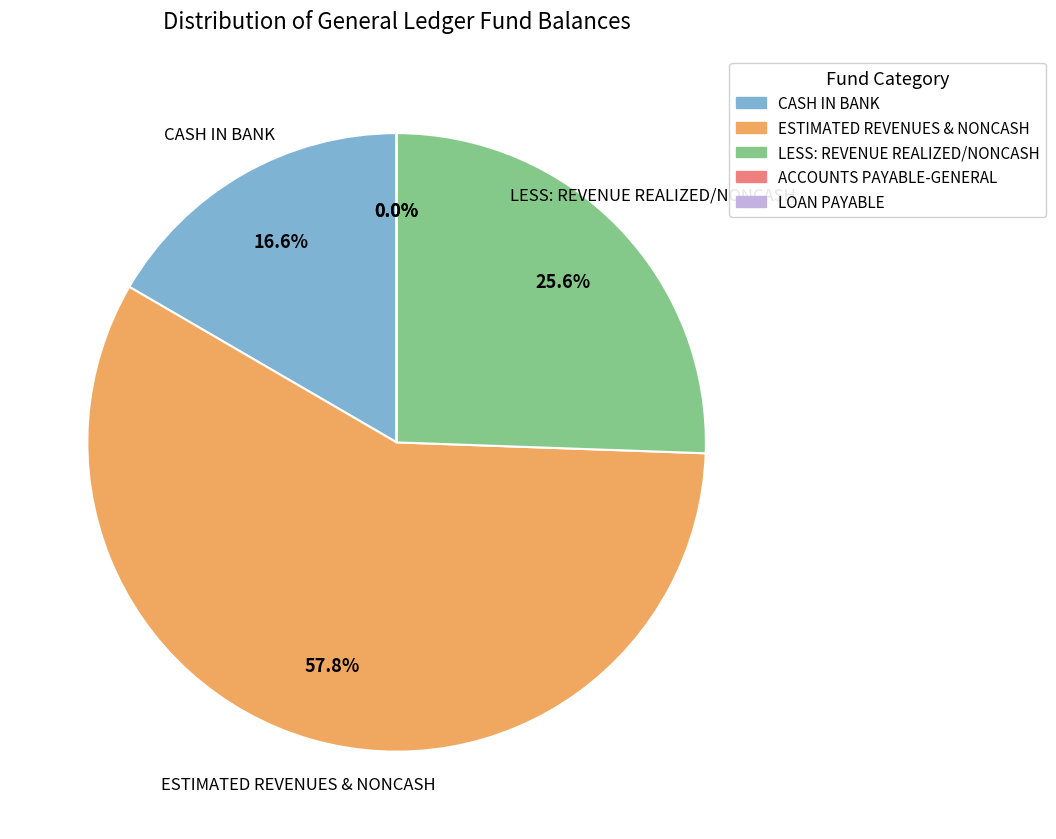

What is the change in value from ESTIMATED REVENUES & NONCASH to ACCOUNTS PAYABLE-GENERAL?

-1120678.8